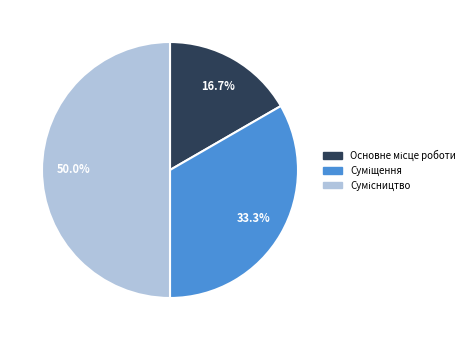

Combined, what portion of the pie is Суміщення and Основне місце роботи?

50.0%